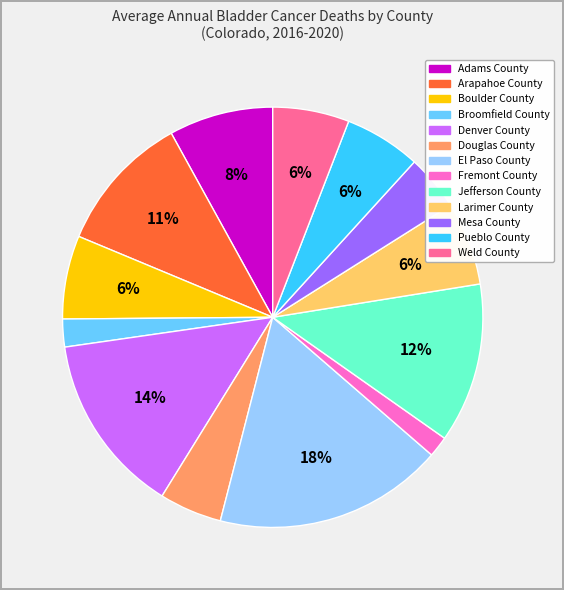

Is there a majority slice in this chart?

No